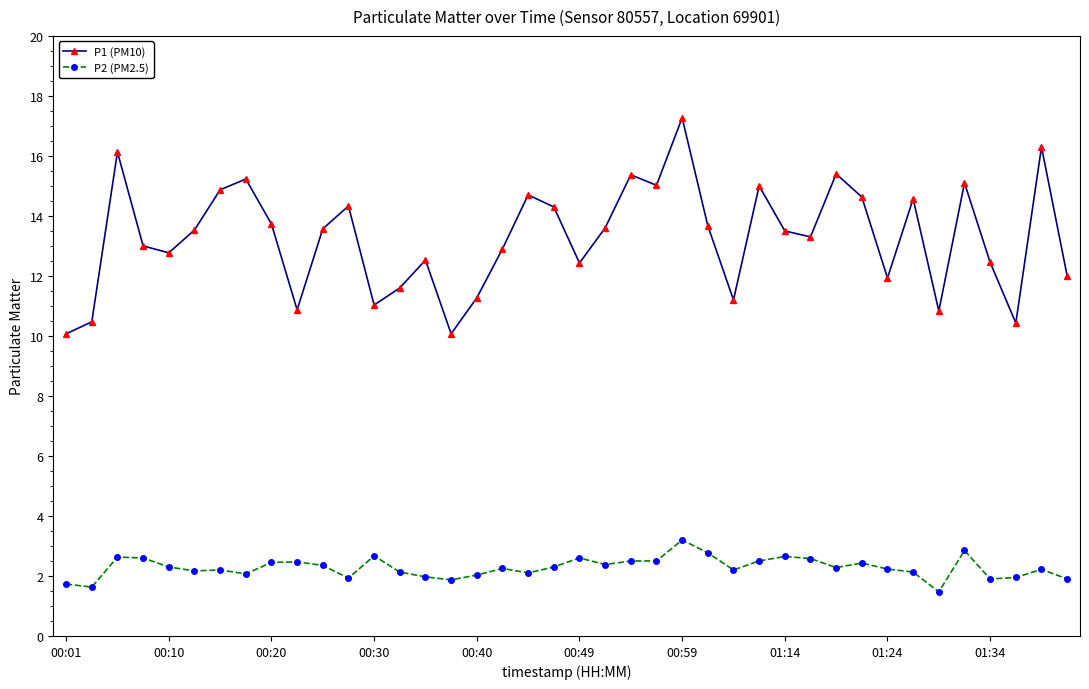

True or false: P2 (PM2.5) and P1 (PM10) cross at least once.

False